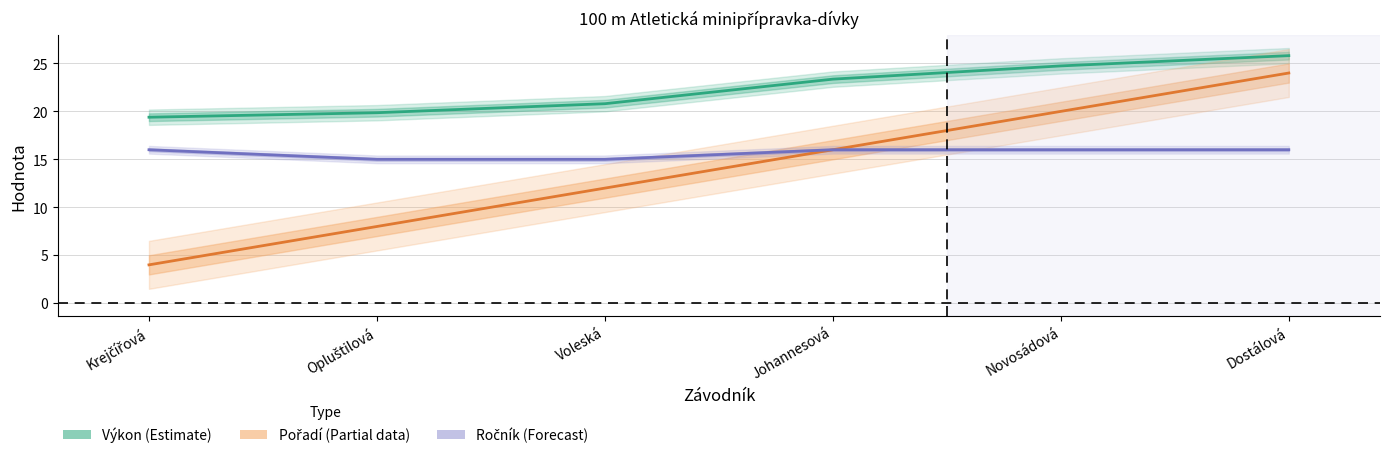

List the series in order of their overall mean, highest first.

Výkon (Estimate), Ročník (Forecast), Pořadí (Partial)